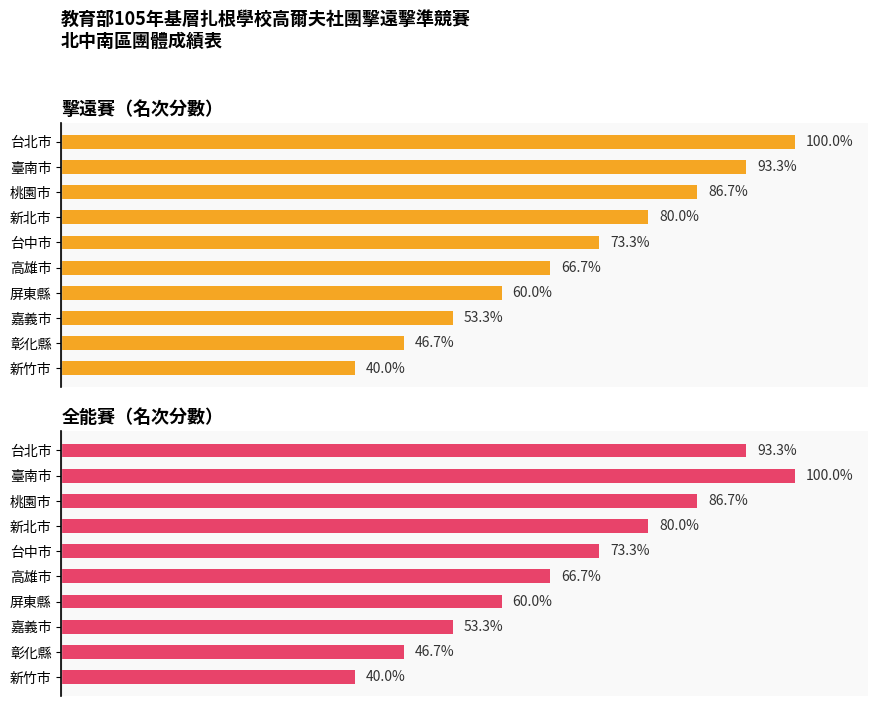

Where is 擊遠賽（名次分數） nearest to the value 70?

台中市